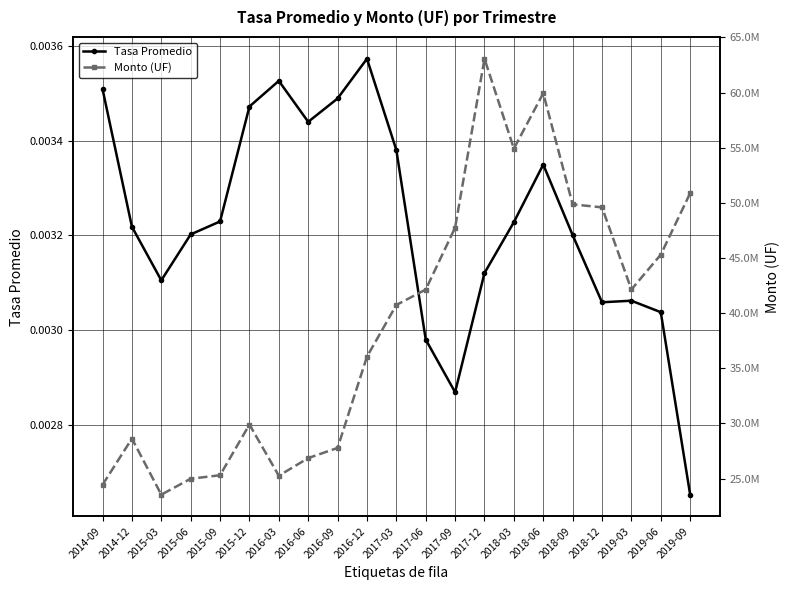

True or false: Tasa Promedio has a value of 0.0 at 2017-06.

False